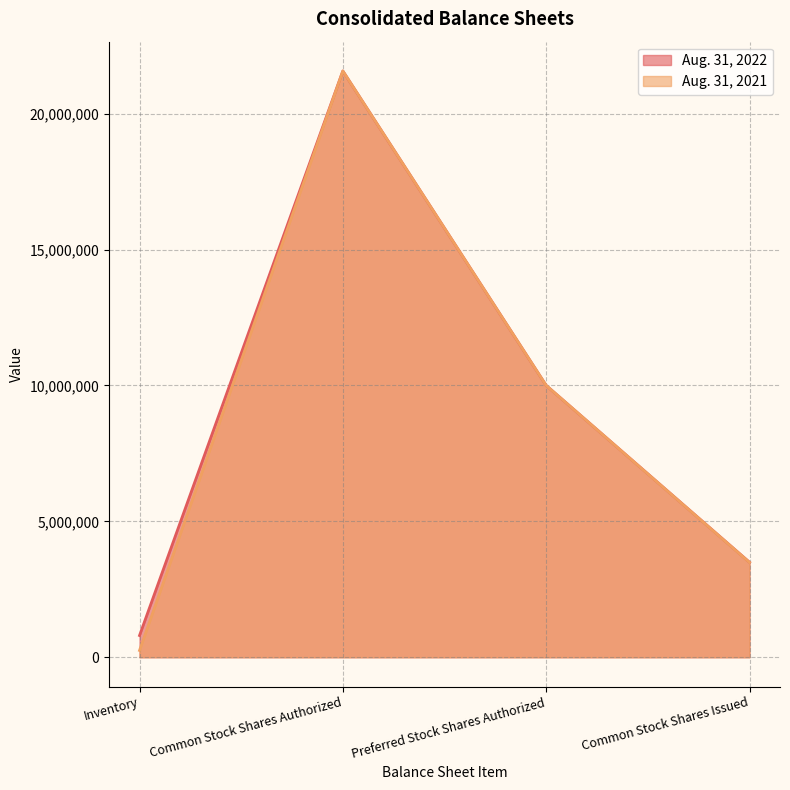

What is the sum of all Aug. 31, 2022 values?

35862906